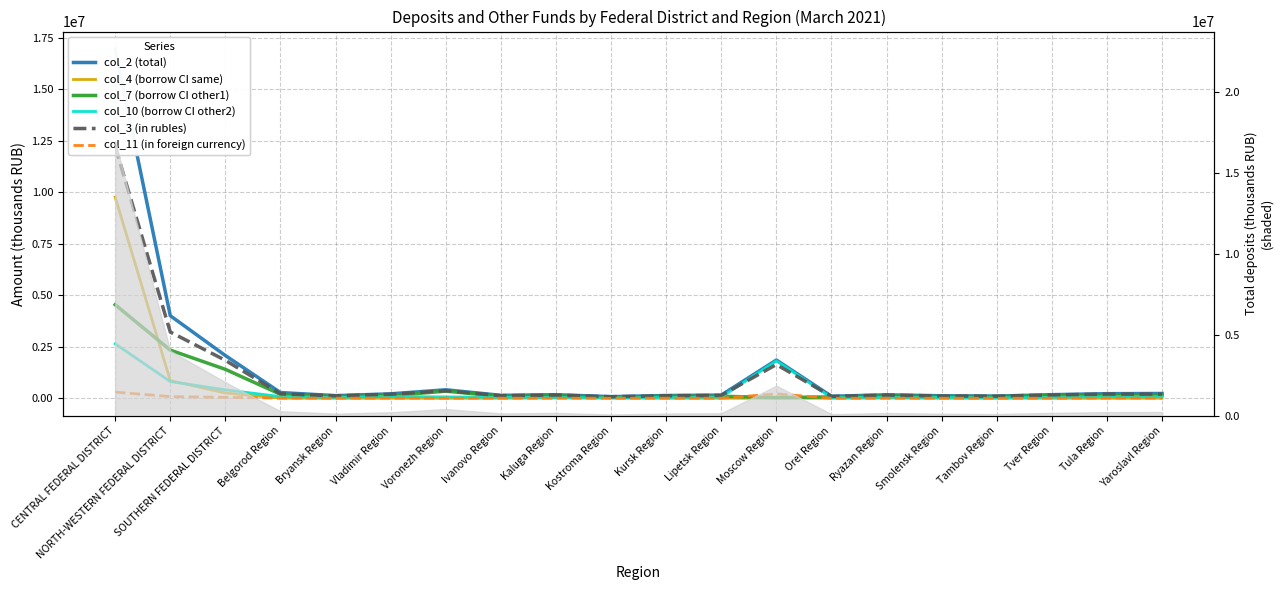

What is the value of the col_7 (borrow CI other1) point at the 3rd from the left?

1405620